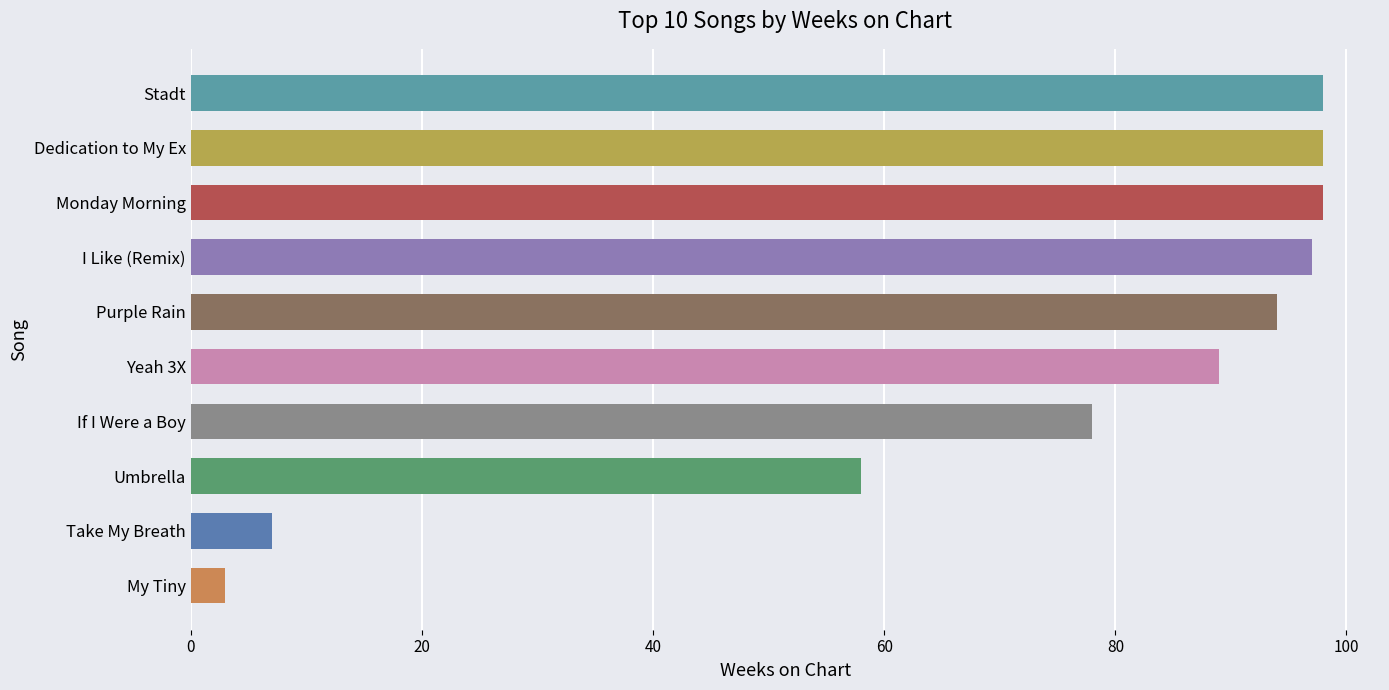

What is the smallest value displayed?

3